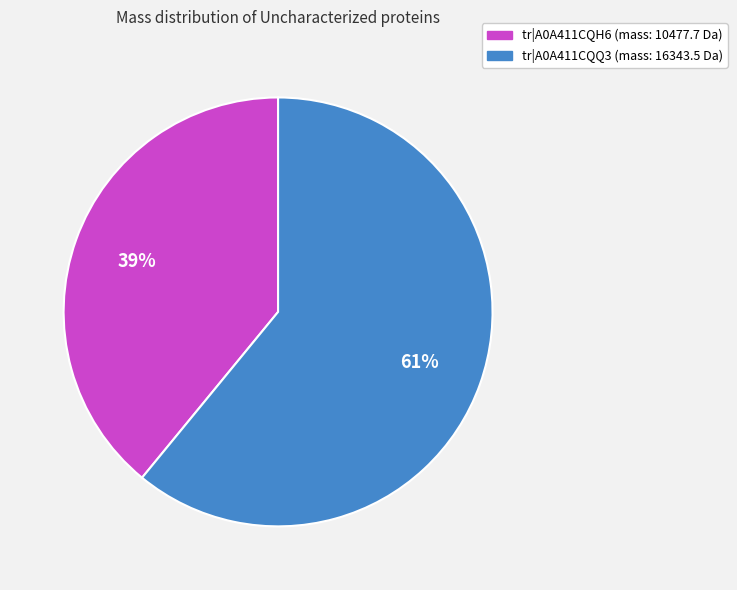

To the nearest percent, what percentage of the pie is tr|A0A411CQQ3 (mass: 16343.5 Da)?

61%